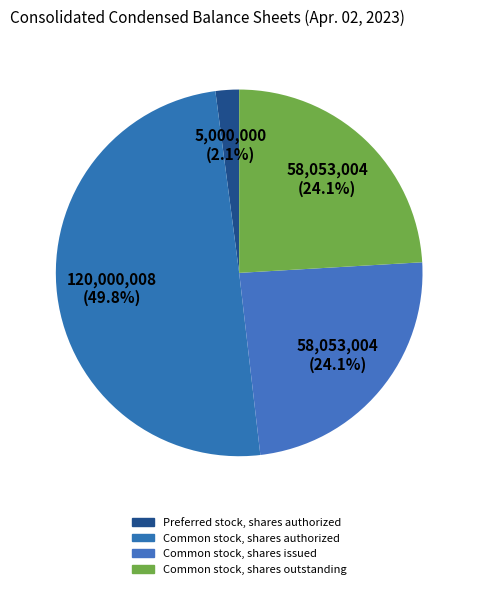

How many slices are in this pie chart?

4